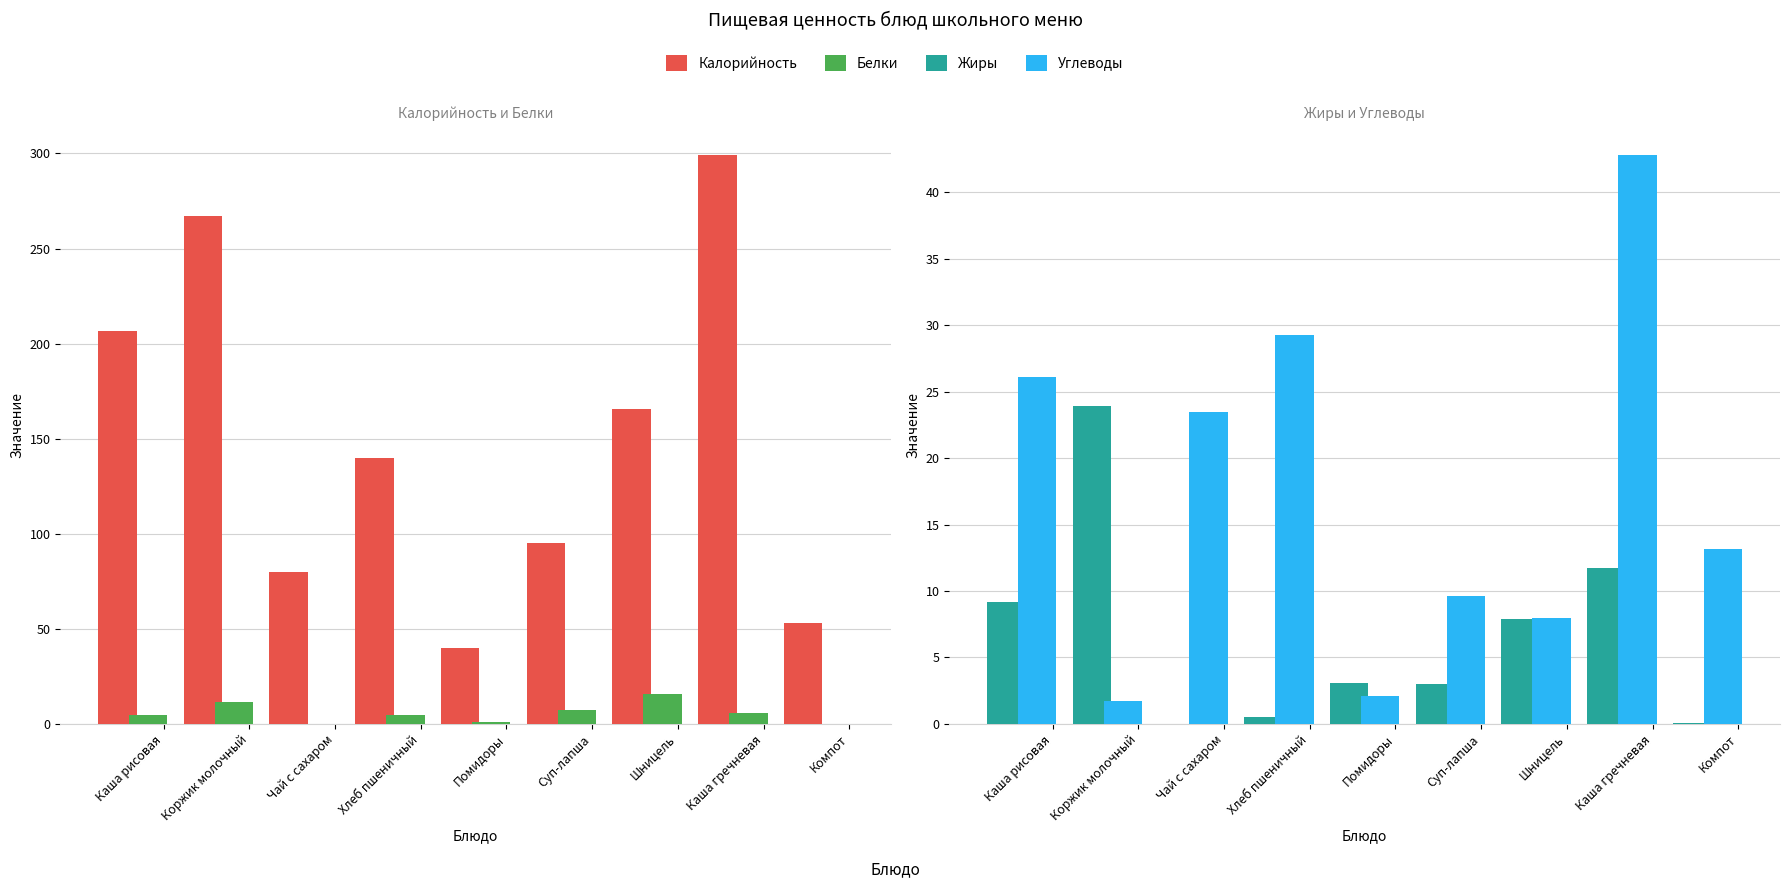

At which label does Белки first exceed 4?

Каша рисовая